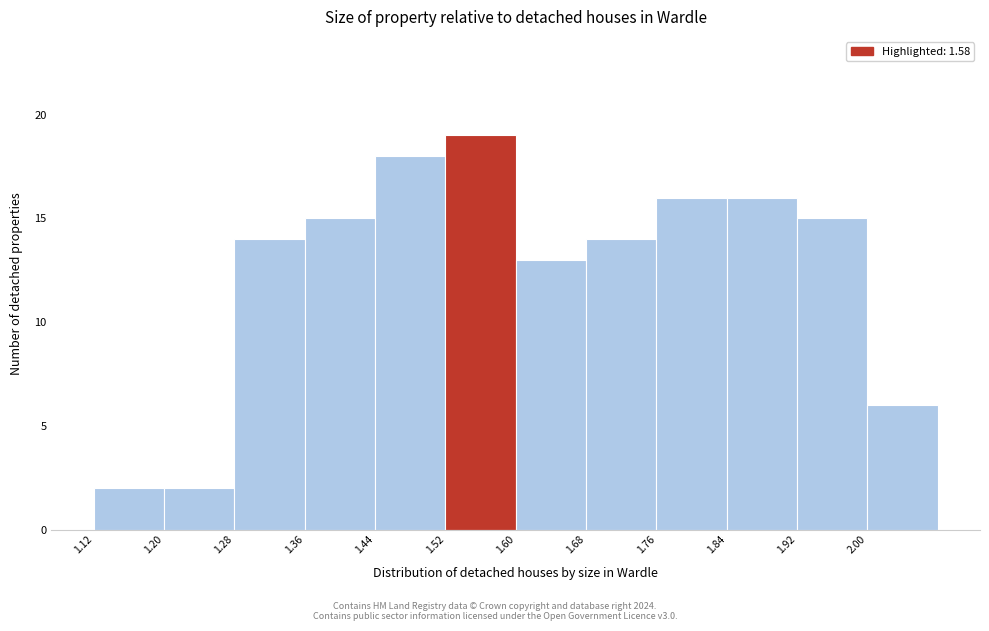

Reading left to right, transcribe this chart: for each bar, give the range it covers on the x-axis and its height. The values are not printed on the chart, so give them approximately, as read against the axis.

1.12 to 1.20: 2
1.20 to 1.28: 2
1.28 to 1.36: 14
1.36 to 1.44: 15
1.44 to 1.52: 18
1.52 to 1.60: 19
1.60 to 1.68: 13
1.68 to 1.76: 14
1.76 to 1.84: 16
1.84 to 1.92: 16
1.92 to 2.00: 15
2.00 to 2.08: 6